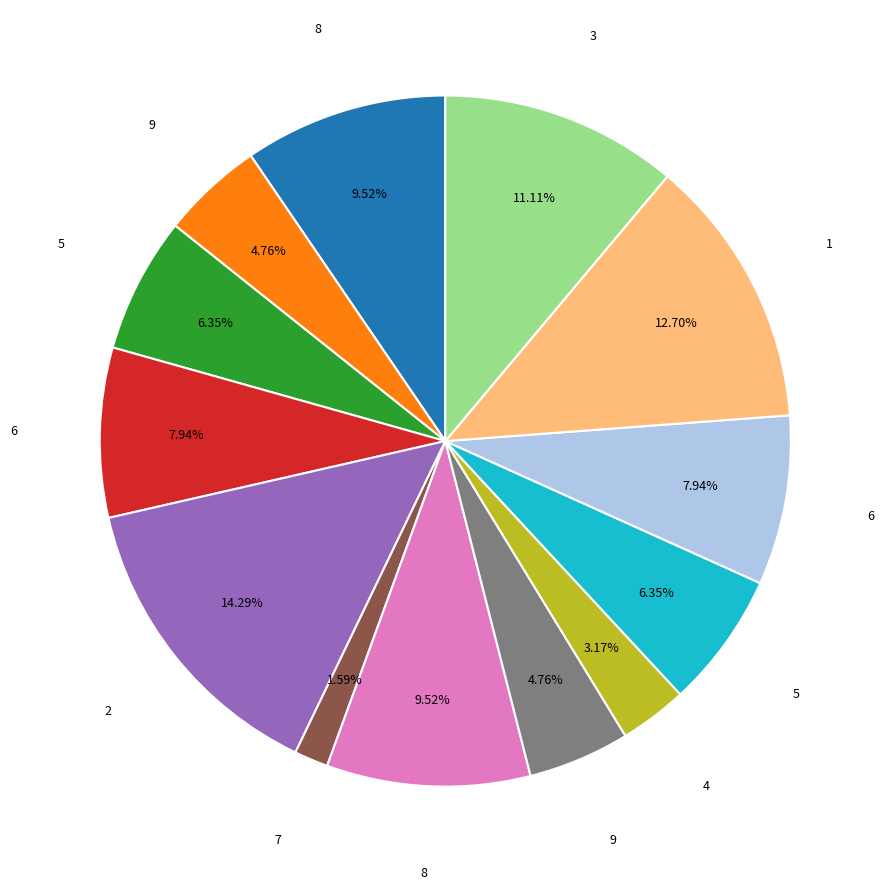

Is there a majority slice in this chart?

No